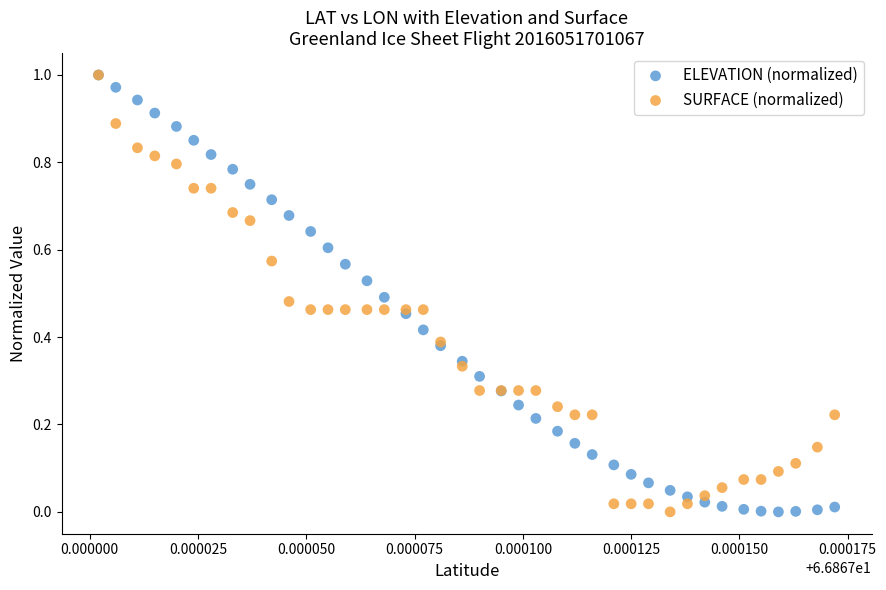

What are all the series names shown in the legend?

ELEVATION (normalized), SURFACE (normalized)